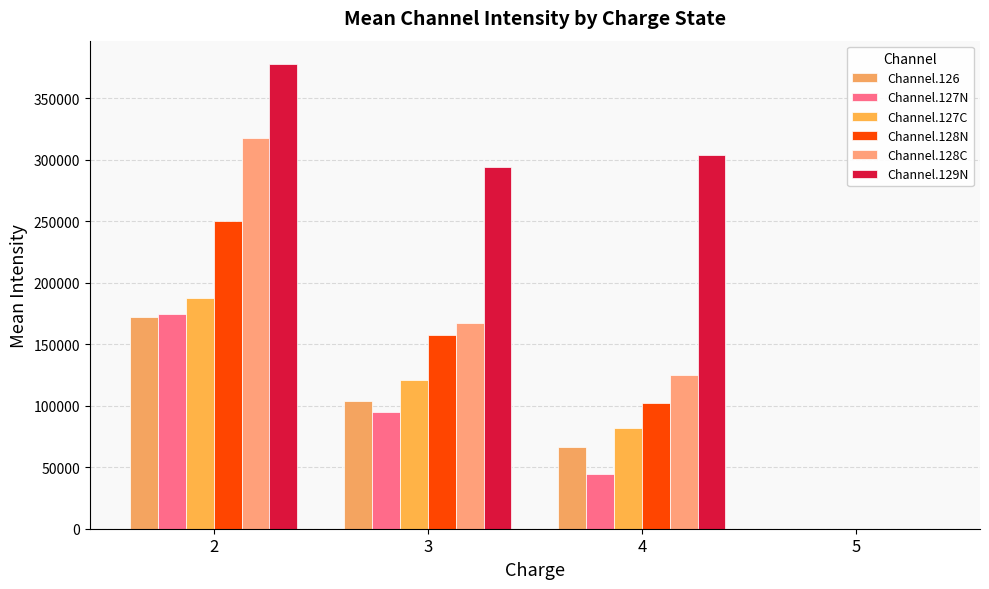

How many distinct data groups are displayed?

6